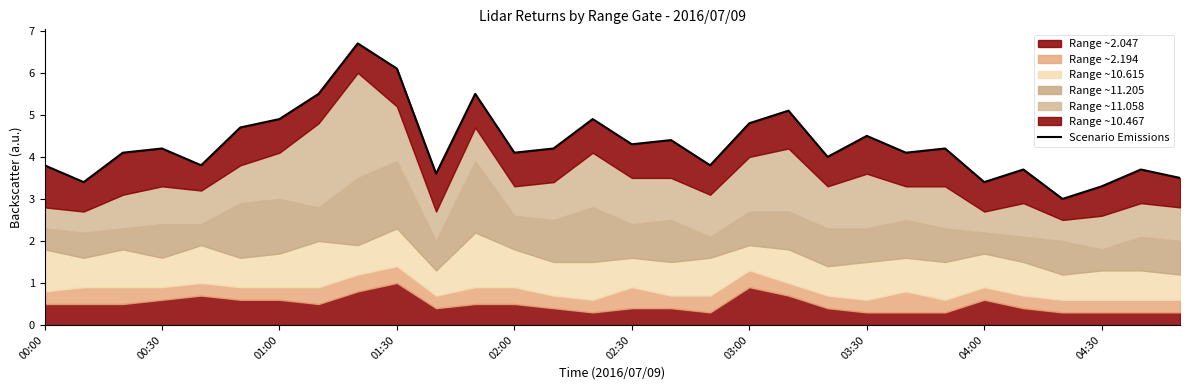

What is the maximum value shown in the chart?

6.7